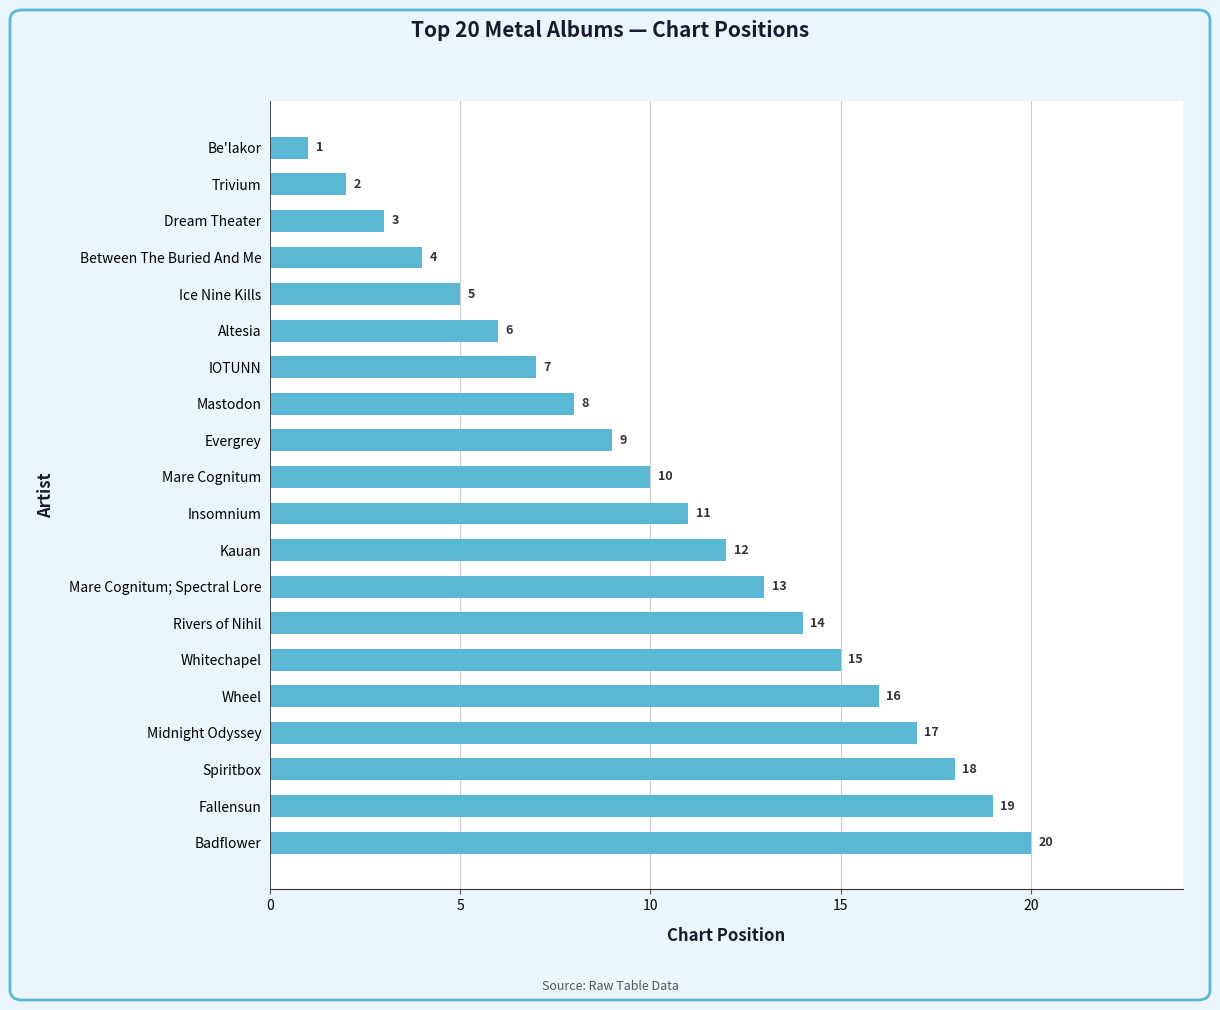

Read the value at IOTUNN, to the nearest 5.

5